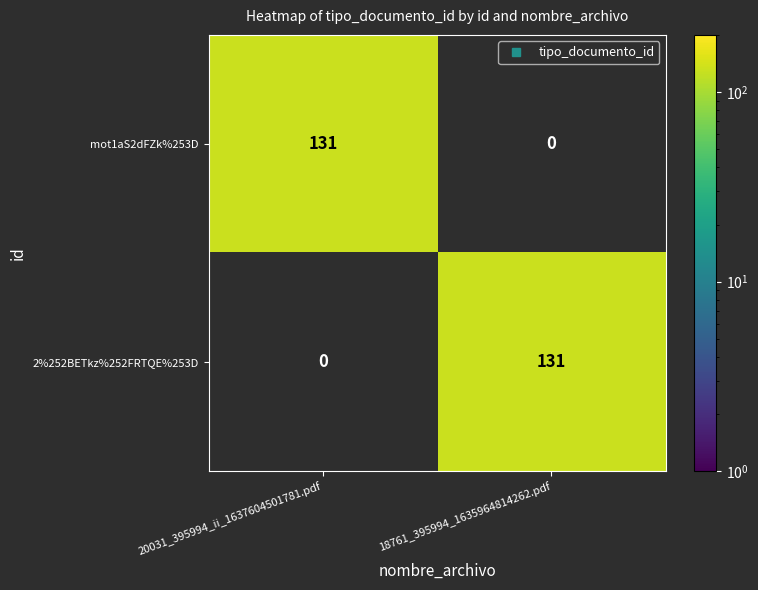

The value of 2%252BETkz%252FRTQE%253D at 20031_395994_ii_1637604501781.pdf is 0. True or false?

True